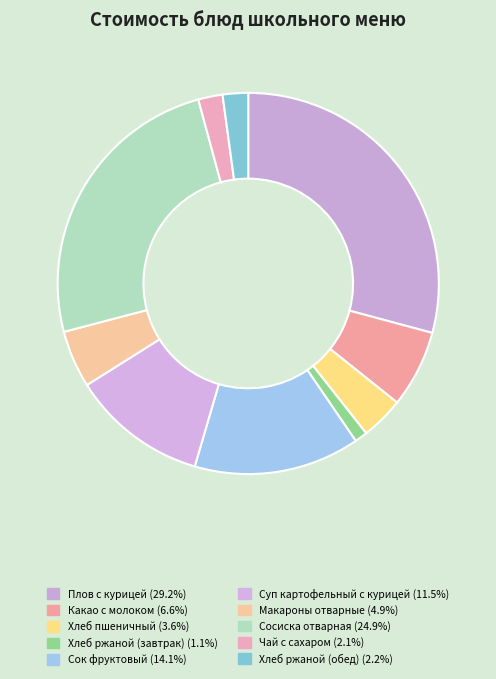

What percentage is the Сосиска отварная slice, to the nearest percent?

25%